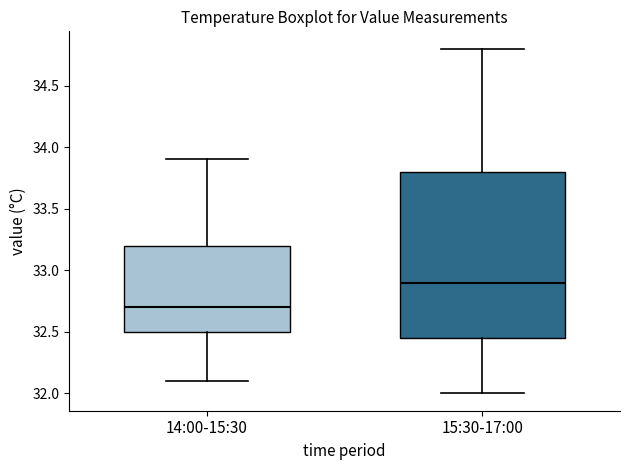

Where is the lower edge of the box for 14:00-15:30 on the y-axis? The values are not printed on the chart, so give them approximately, as read against the axis.

32.50